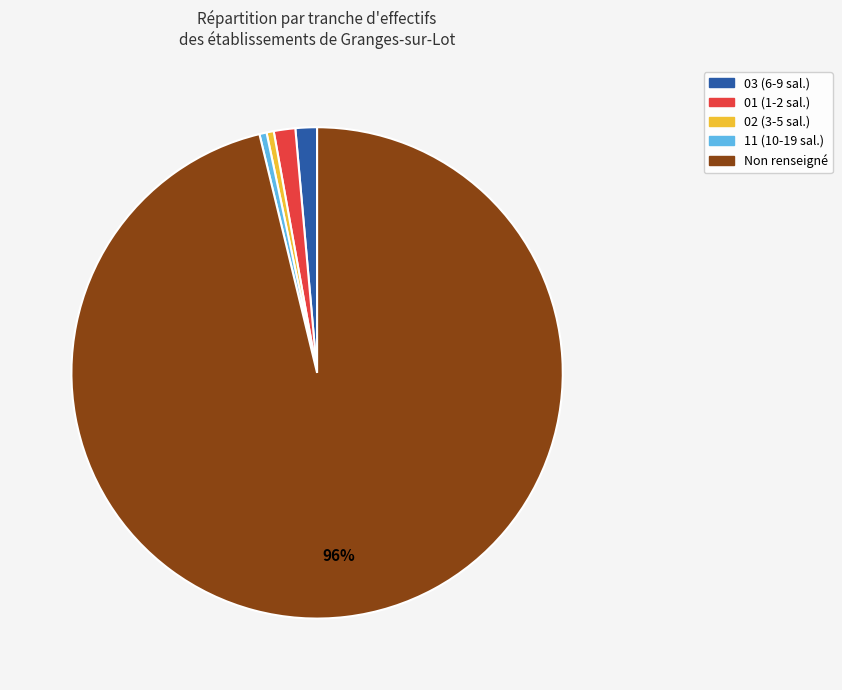

Which category has the biggest portion of the pie?

Non renseigné